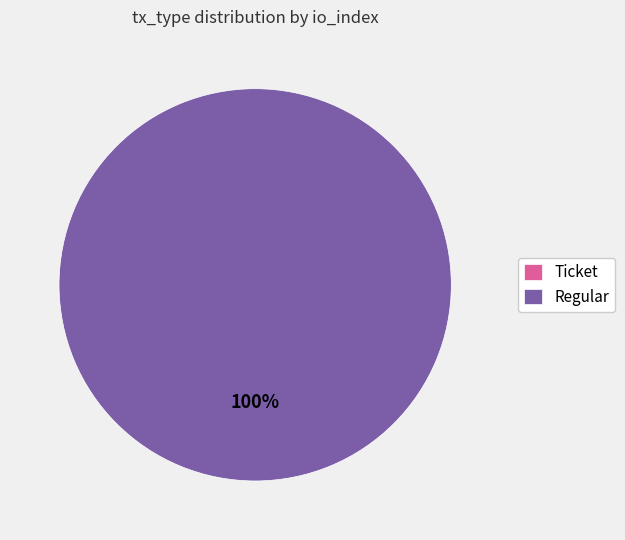

Combined, do Regular and Ticket account for over 50%?

Yes